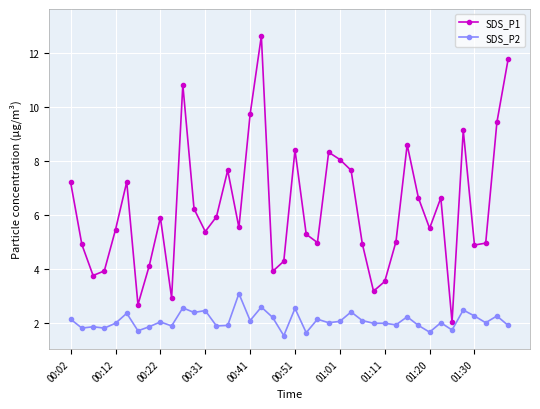

Which series has the widest spread of values?

SDS_P1